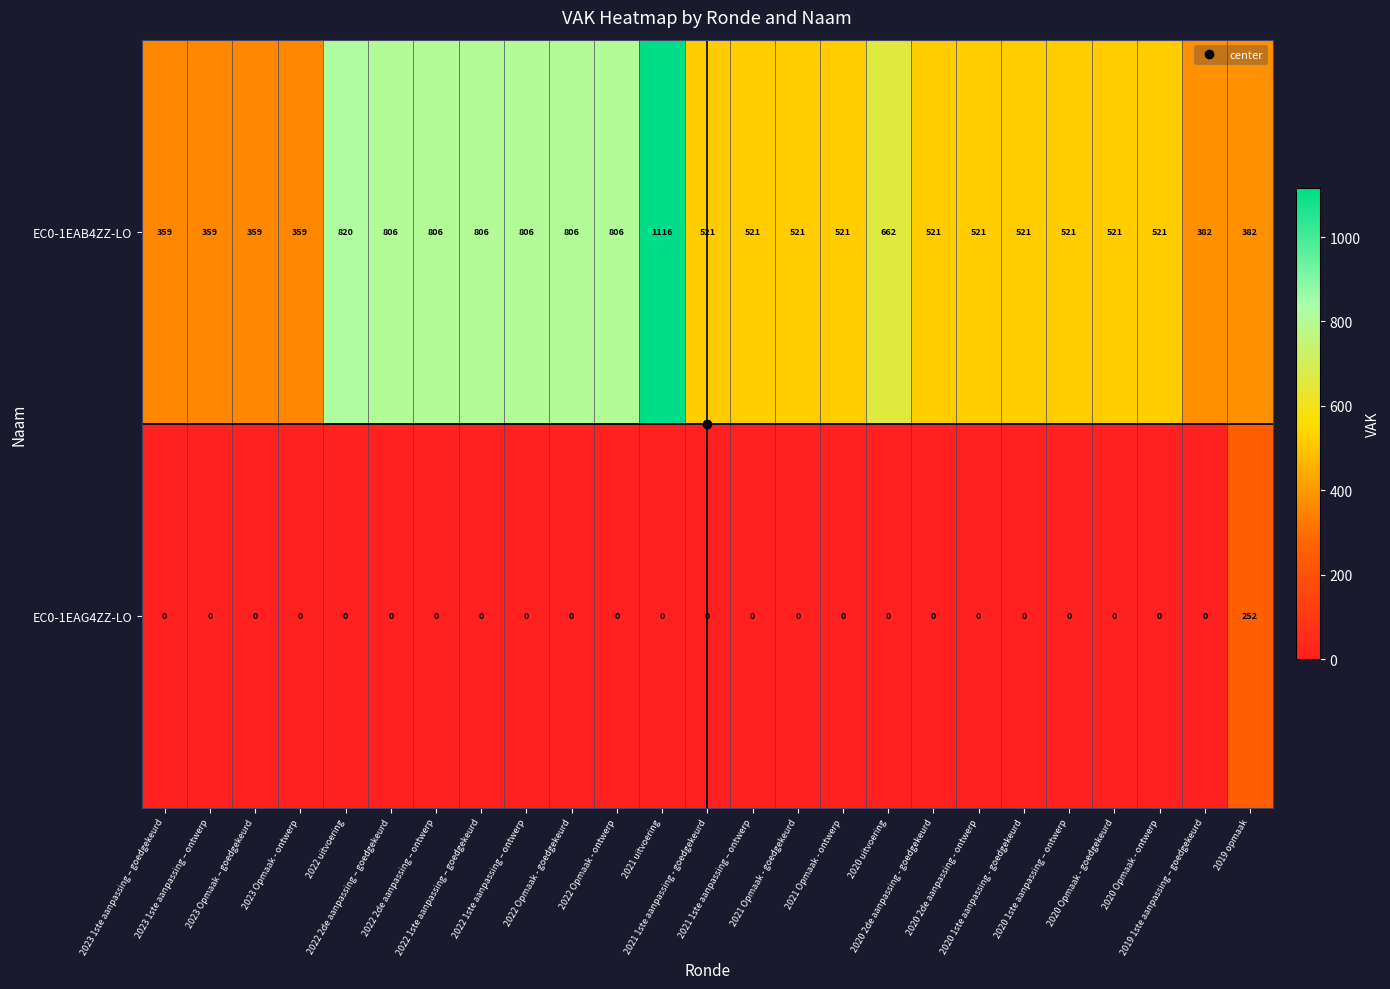

Which series has the widest spread of values?

EC0-1EAB4ZZ-LO